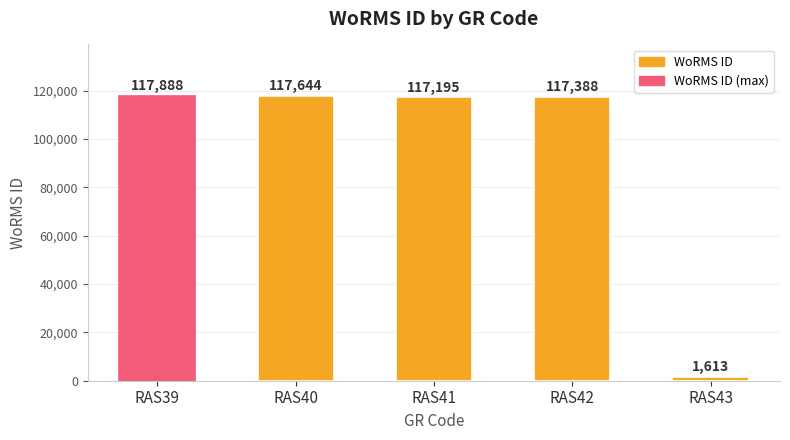

True or false: the data shows 181709 at RAS39.

False